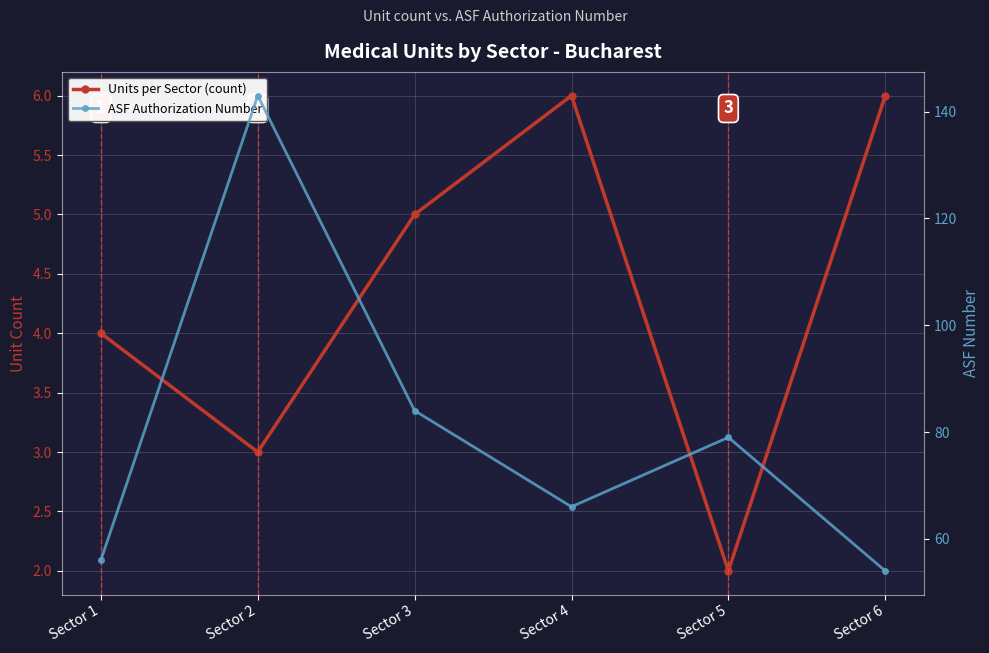

How many interior local peaks does the ASF Authorization Number series have?

2